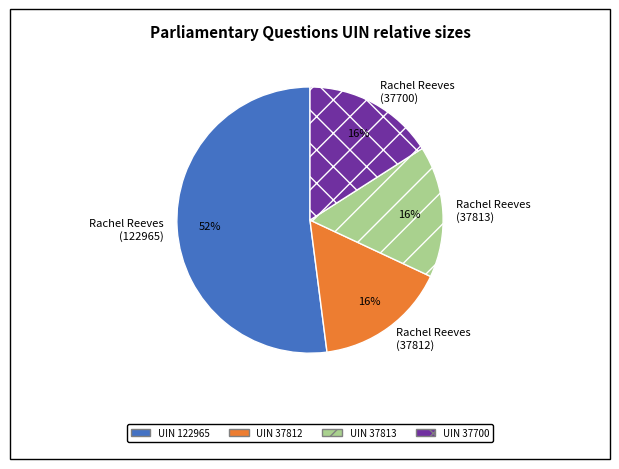

What percentage is the UIN 37812 slice, to the nearest percent?

16%